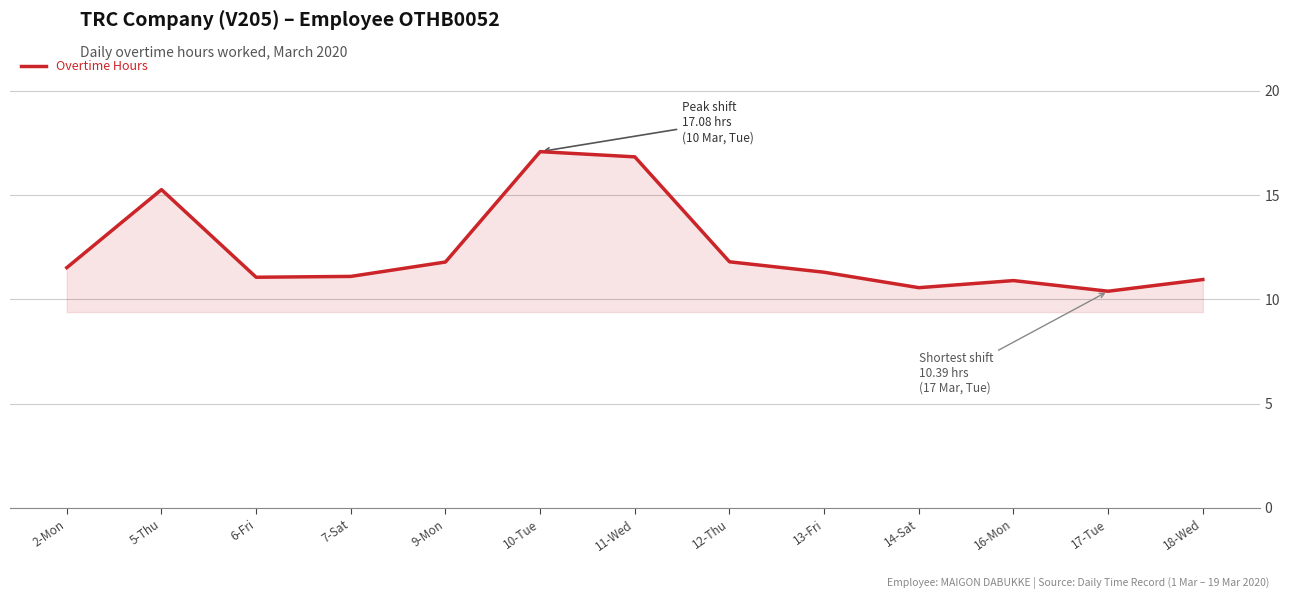

What is the ratio of the value at 16-Mon to the value at 11-Wed?

0.6